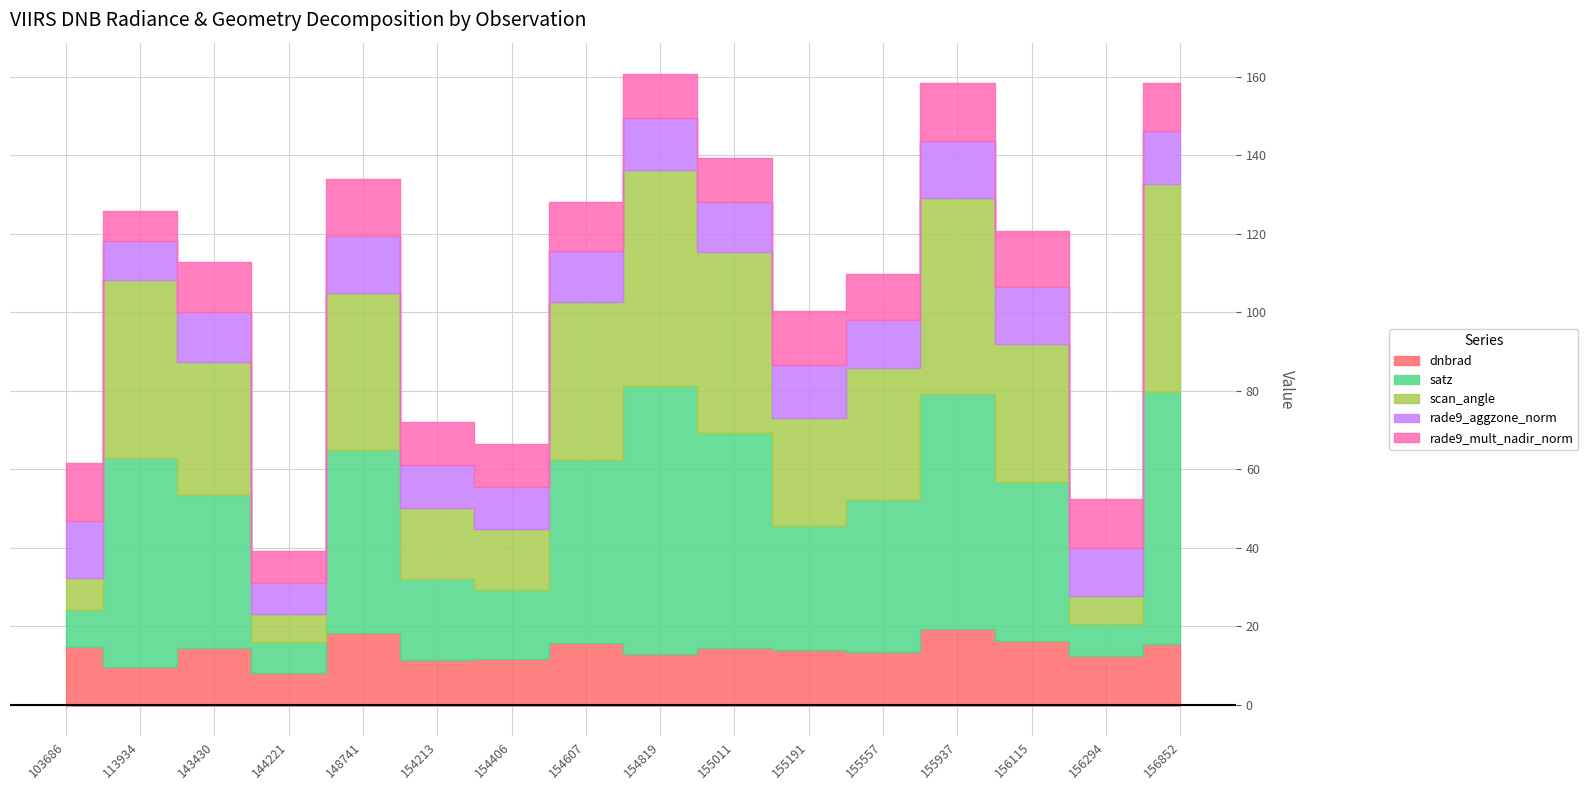

Which series changed the most between 144221 and 148741?

satz